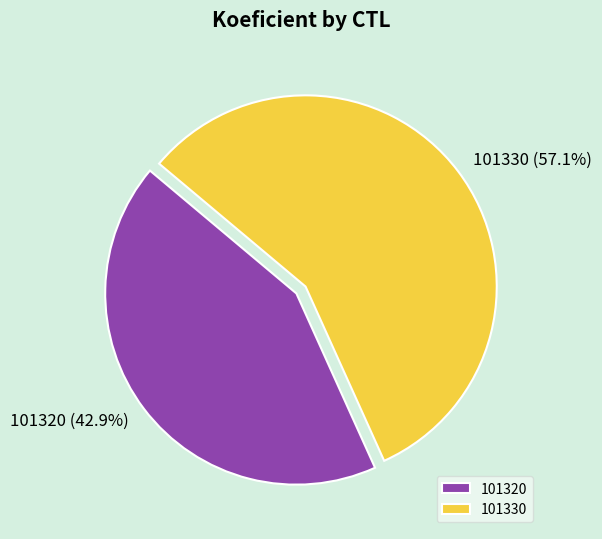

Is it true that 101320 is 43% of the pie?

True